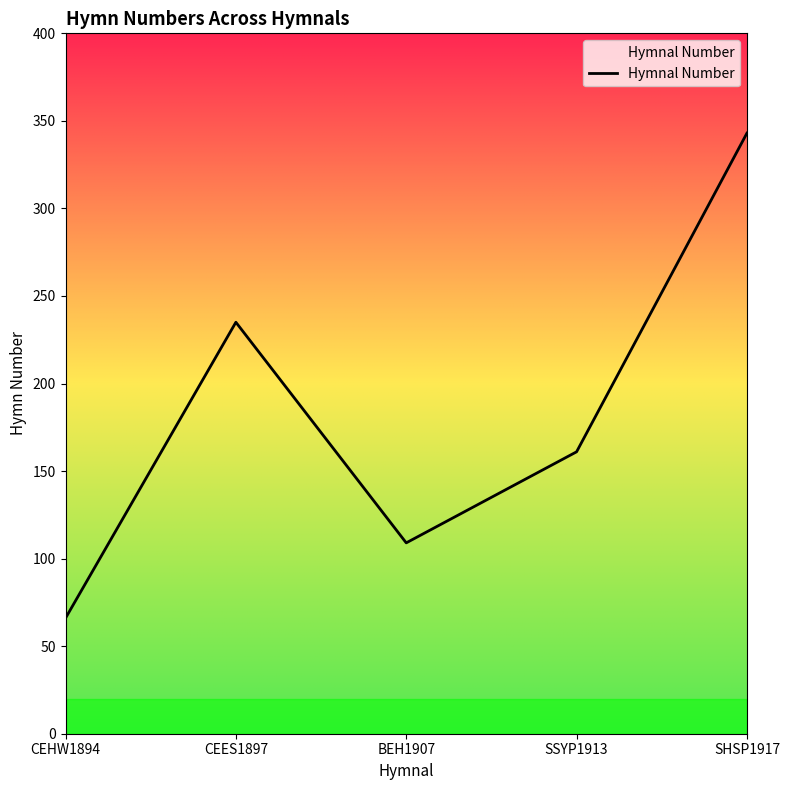

Where is the first local maximum?

CEES1897